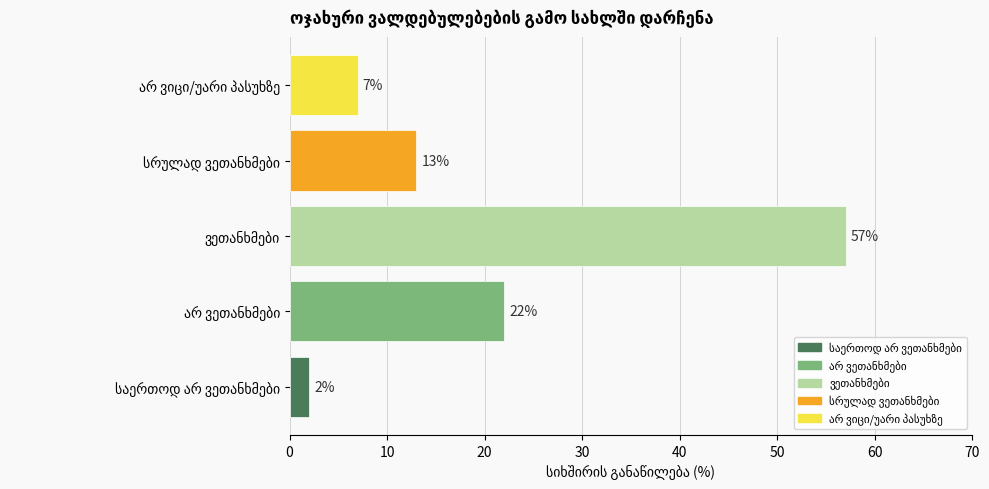

Reading bottom to top, transcribe all the data shown in this chart.

2	22	57	13	7